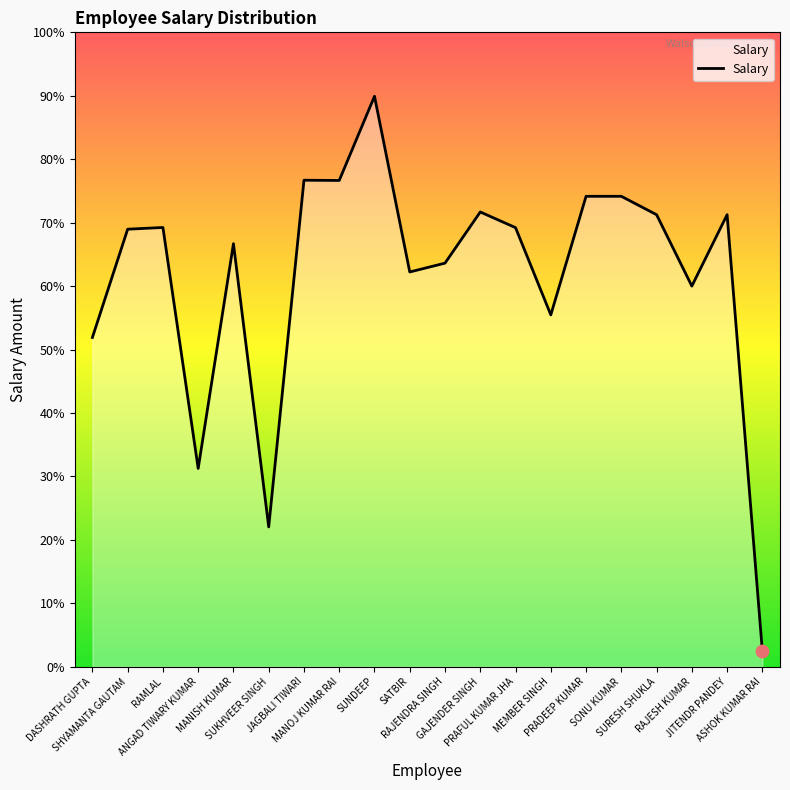

Is this an area chart (filled region under the line)?

Yes